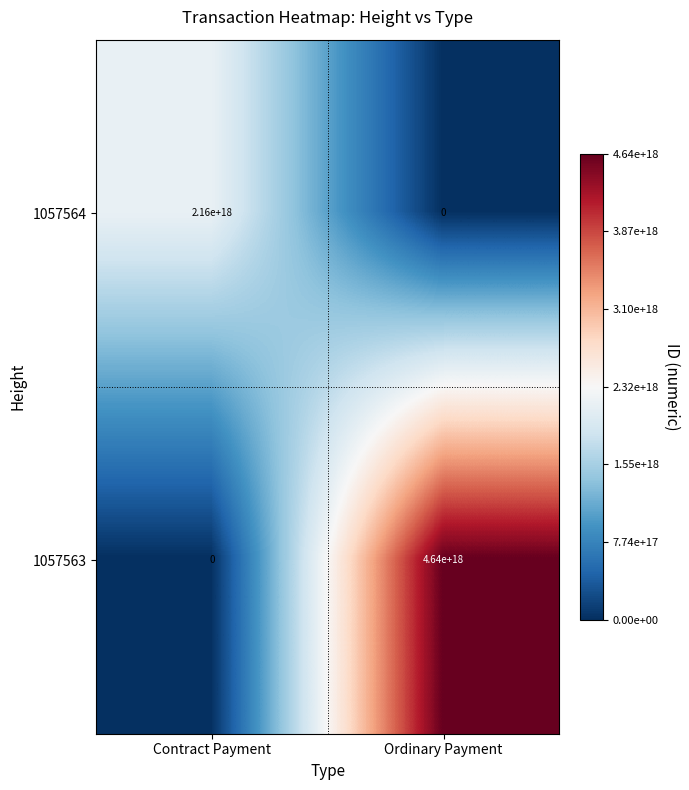

At which label does 1057563 reach its peak?

Ordinary Payment